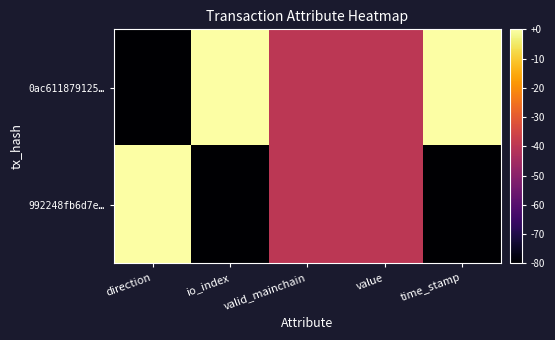

What is the greatest value displayed?

1.0